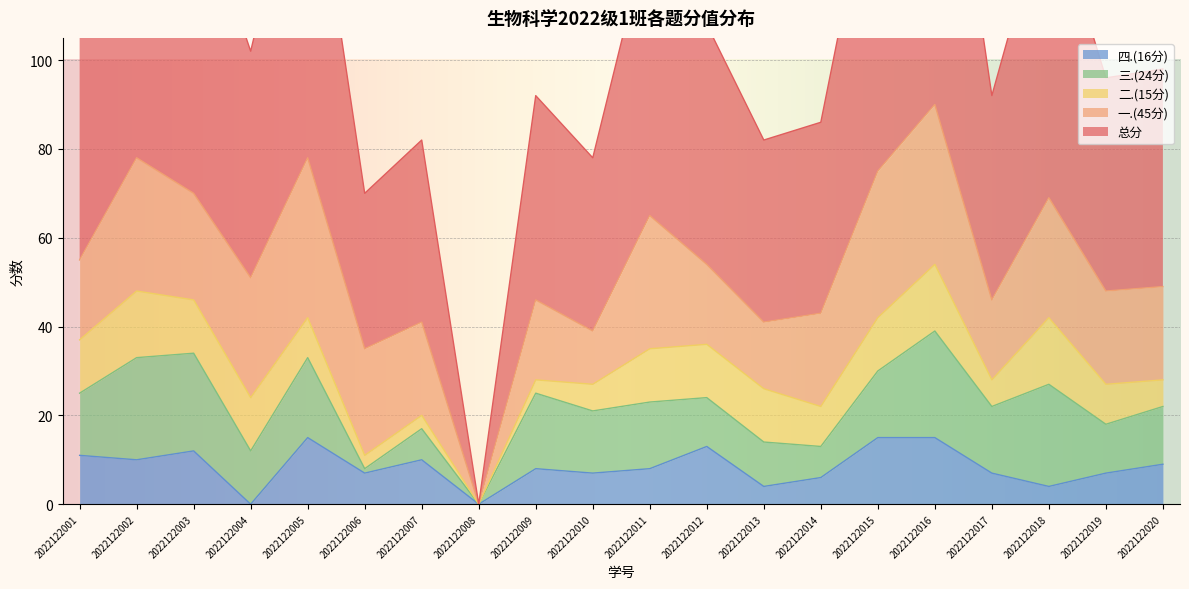

What is the value of the 总分 point at the 10th from the left?

39